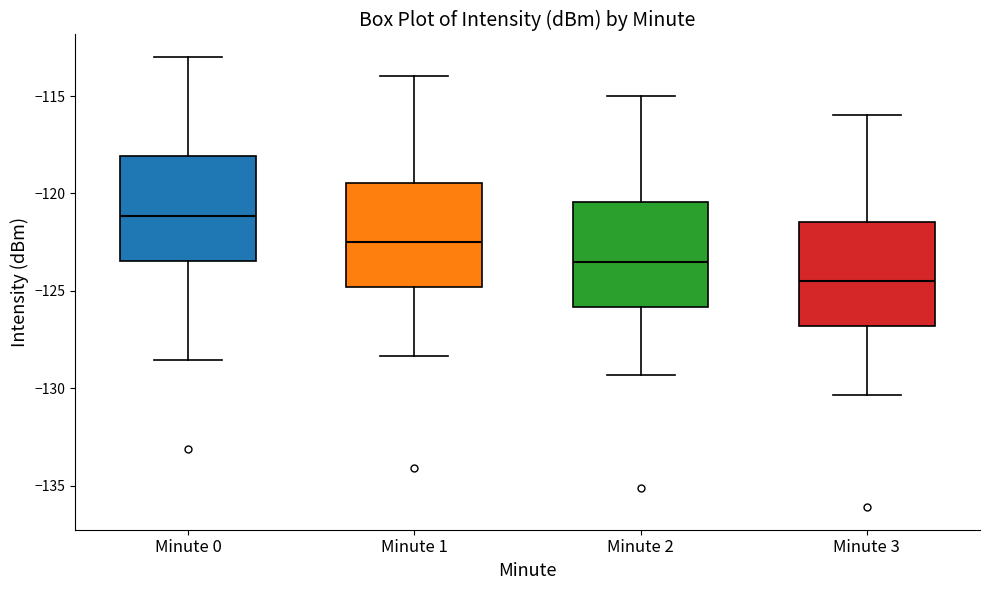

Which box has the lowest median line?

Minute 3